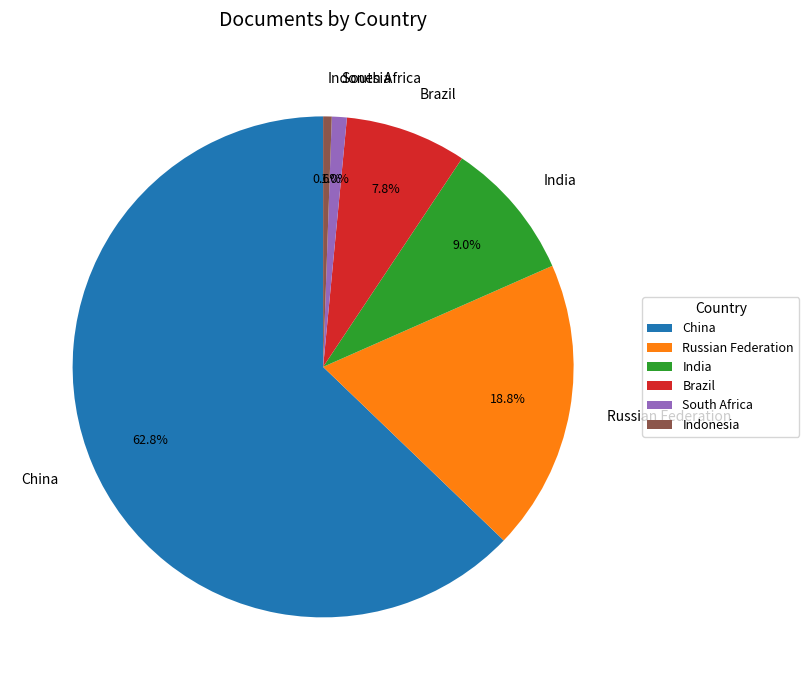

True or false: India accounts for 9% of the total.

True